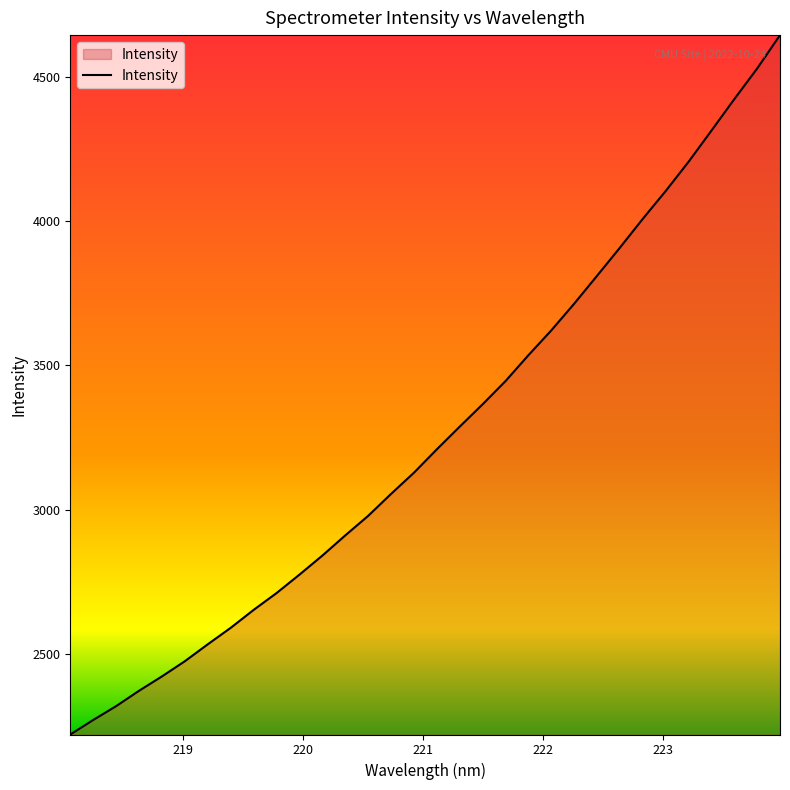

What is the greatest value displayed?

4643.6